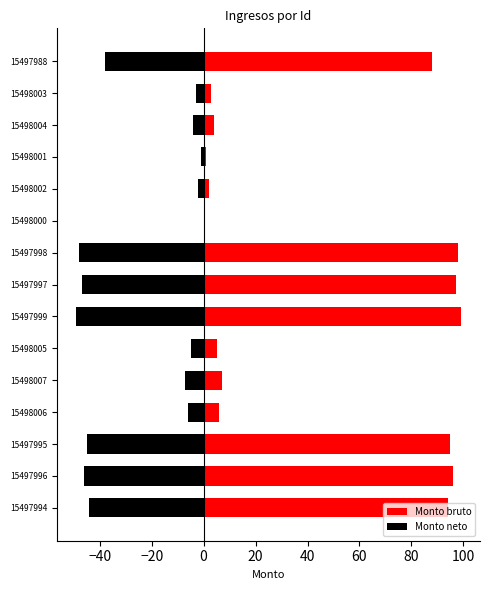

At how many categories does at least one series exceed -13?

15